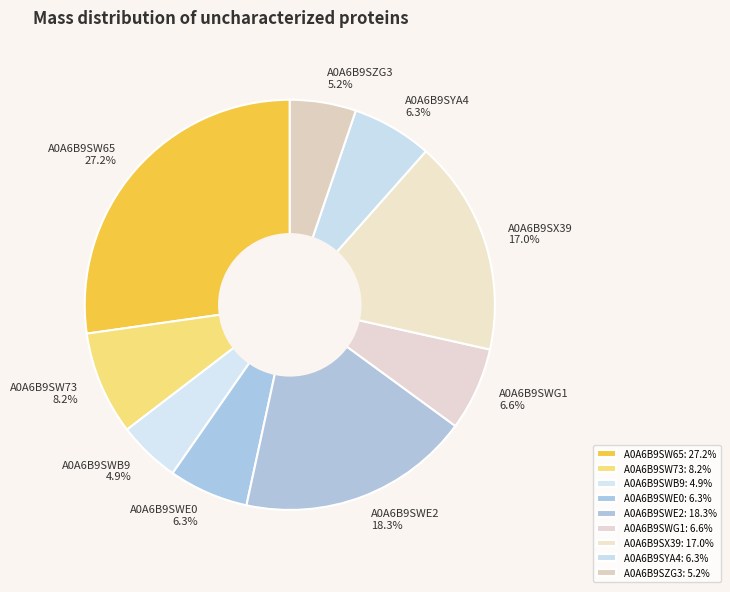

To the nearest percent, what is the difference between the largest and smallest slice percentages?

22%